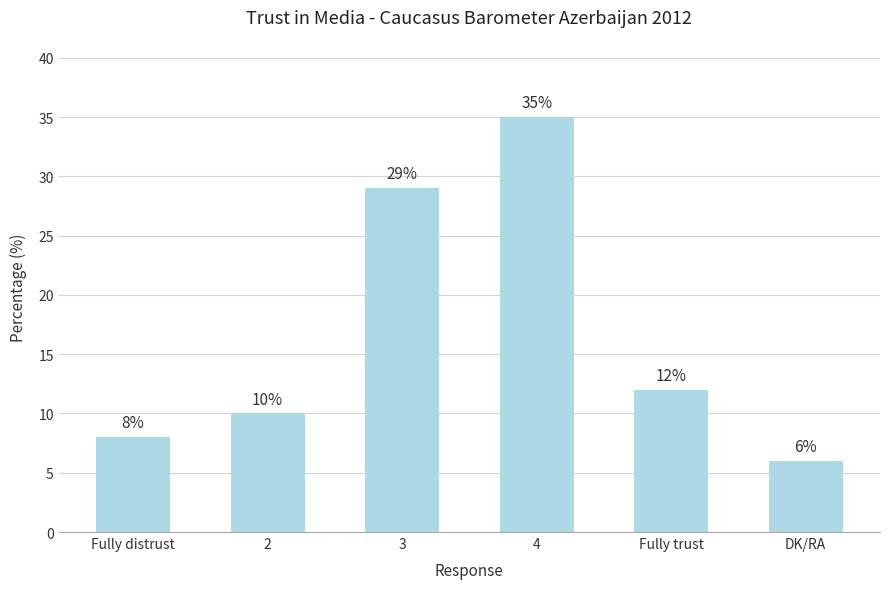

How many distinct data groups are displayed?

1